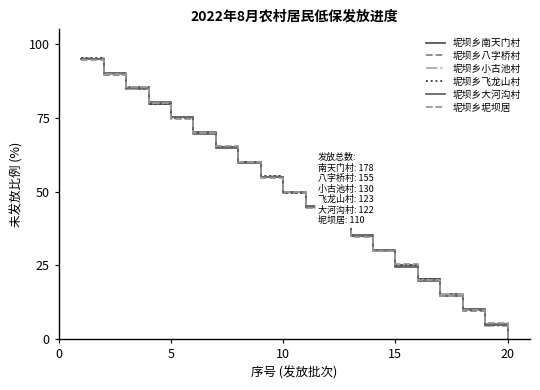

Does the chart display data point markers on the line(s)?

No